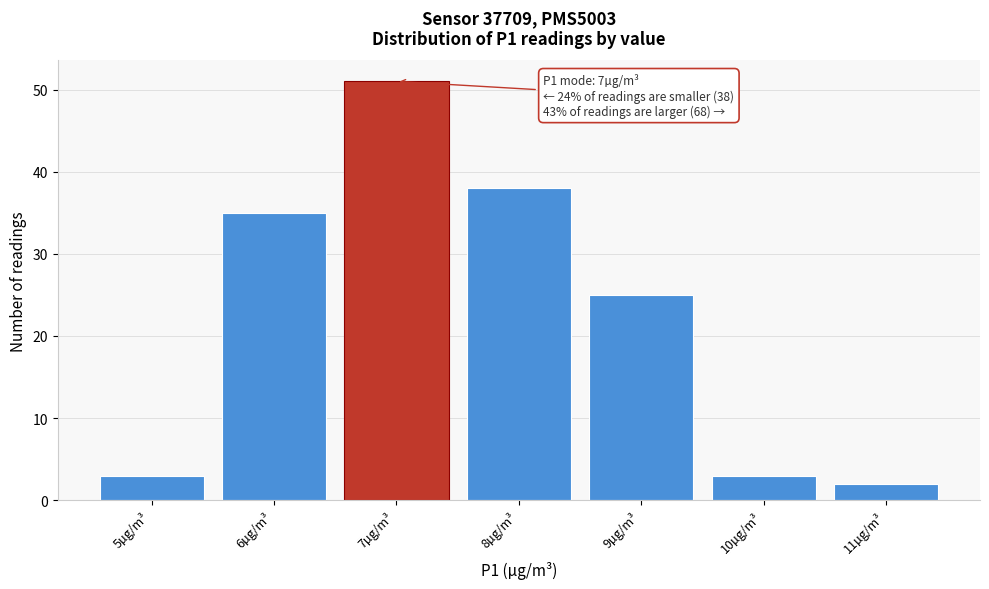

Which range on the x-axis has the tallest bar?

6.5 to 7.5